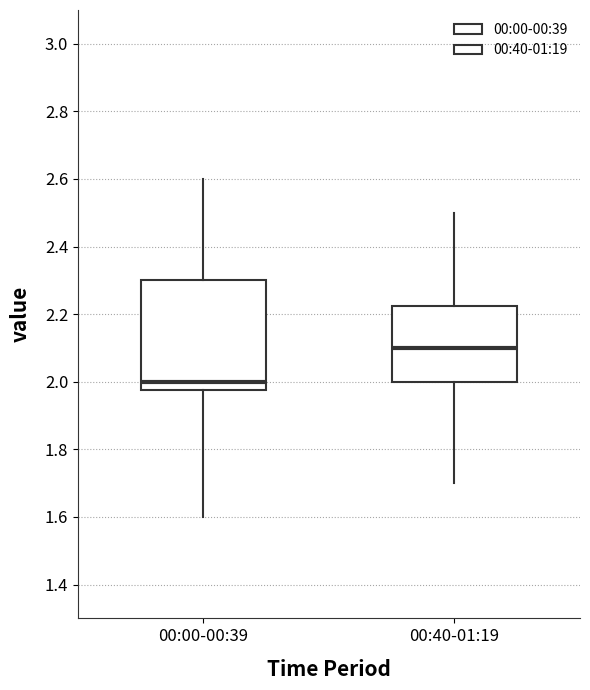

Where does the upper whisker of the box for 00:40-01:19 end on the y-axis? The values are not printed on the chart, so give them approximately, as read against the axis.

2.50